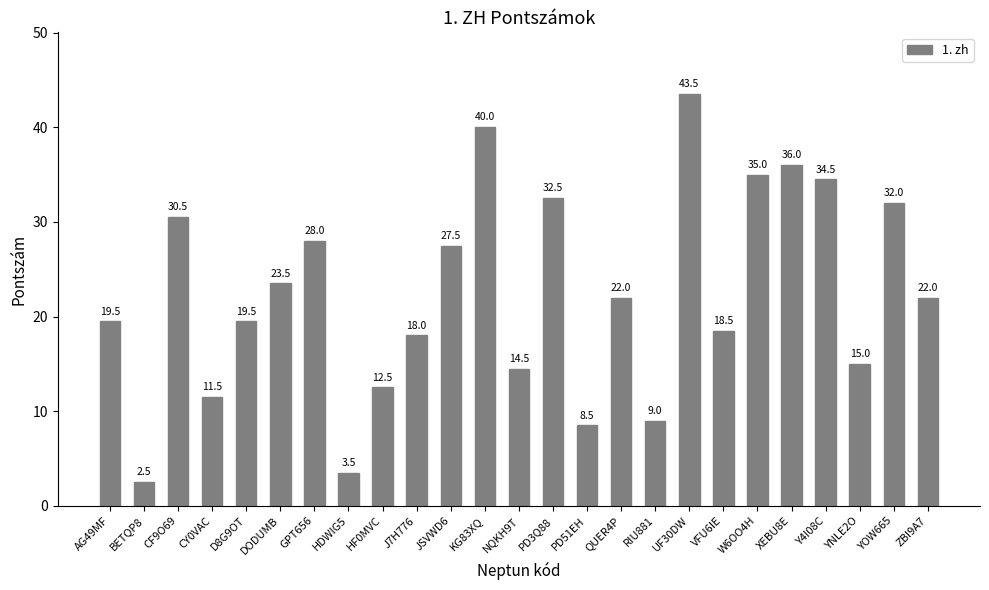

Which has a higher value, UF30DW or D8G9OT?

UF30DW